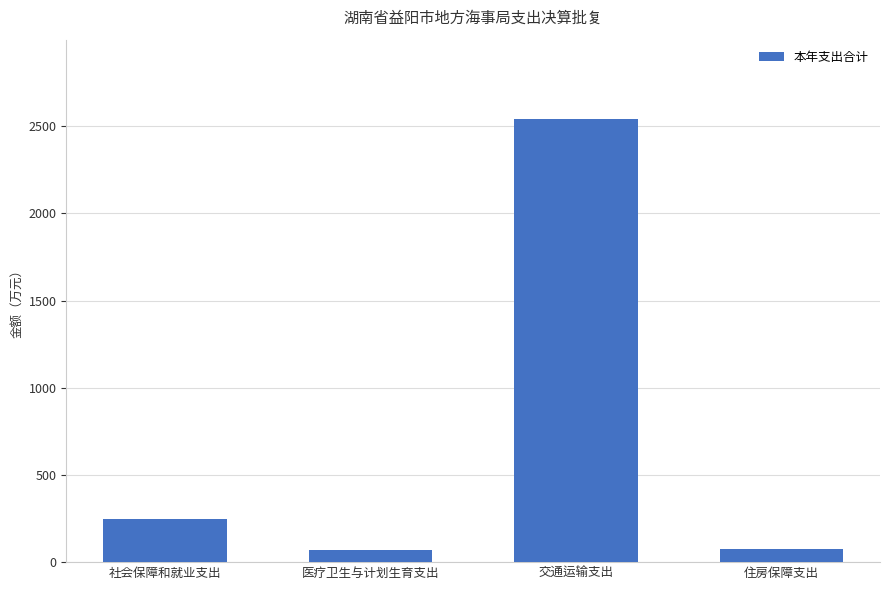

How many data points are less than 246?

2